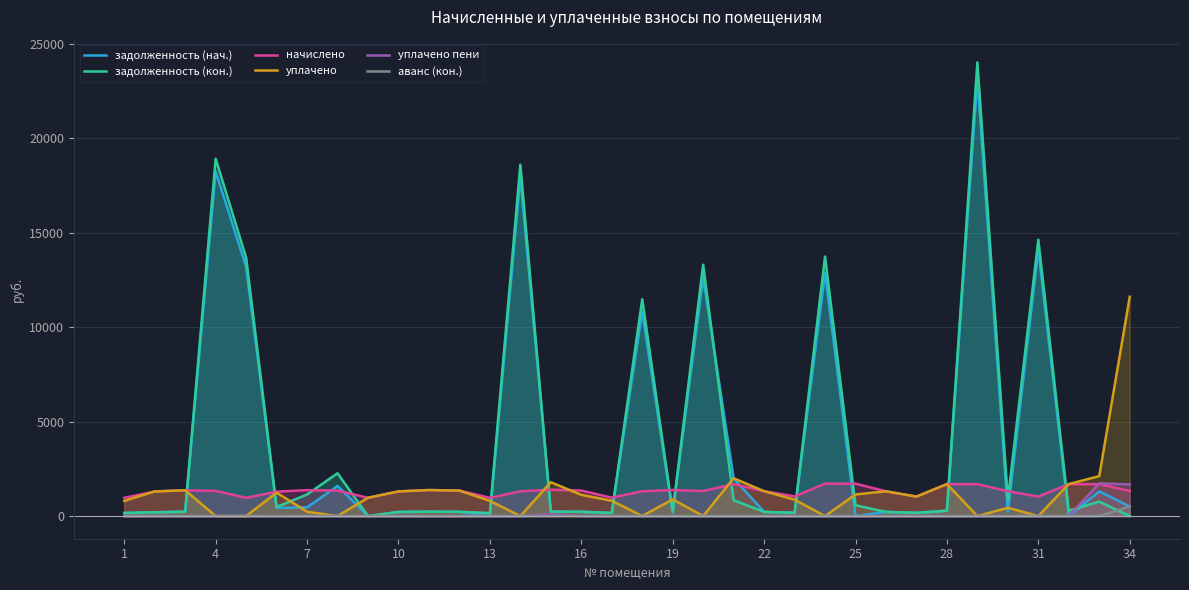

After their last crossing, which series has the higher values: начислено or уплачено?

уплачено